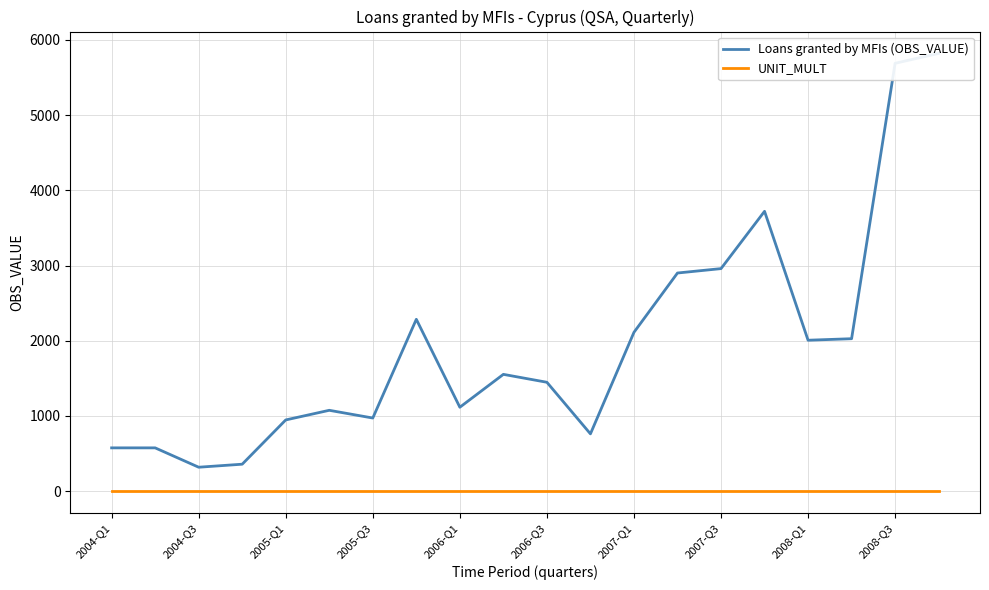

The value of Loans granted by MFIs (OBS_VALUE) at 2006-Q1 is 1751.3. True or false?

False